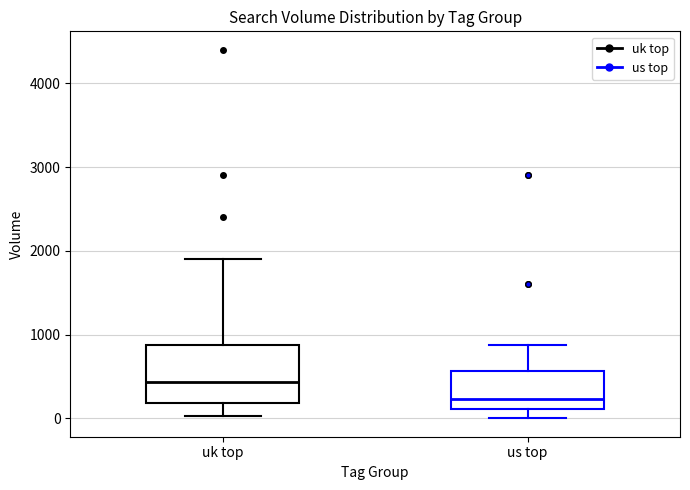

Which box's median line is the lowest?

us top